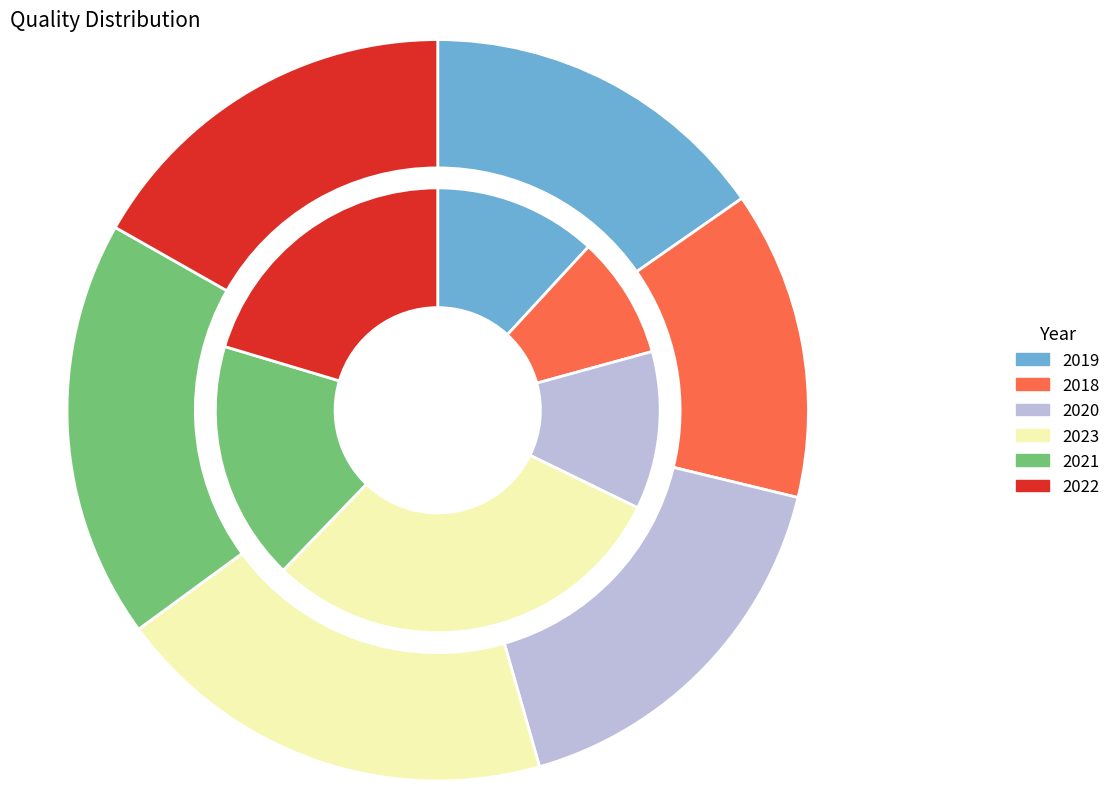

What is the spread (max minus min) of values at 2023?

24